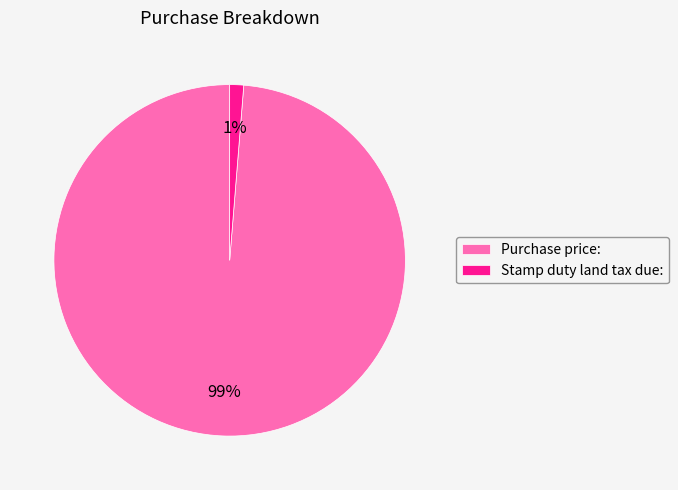

Which slice is the smallest?

Stamp duty land tax due: